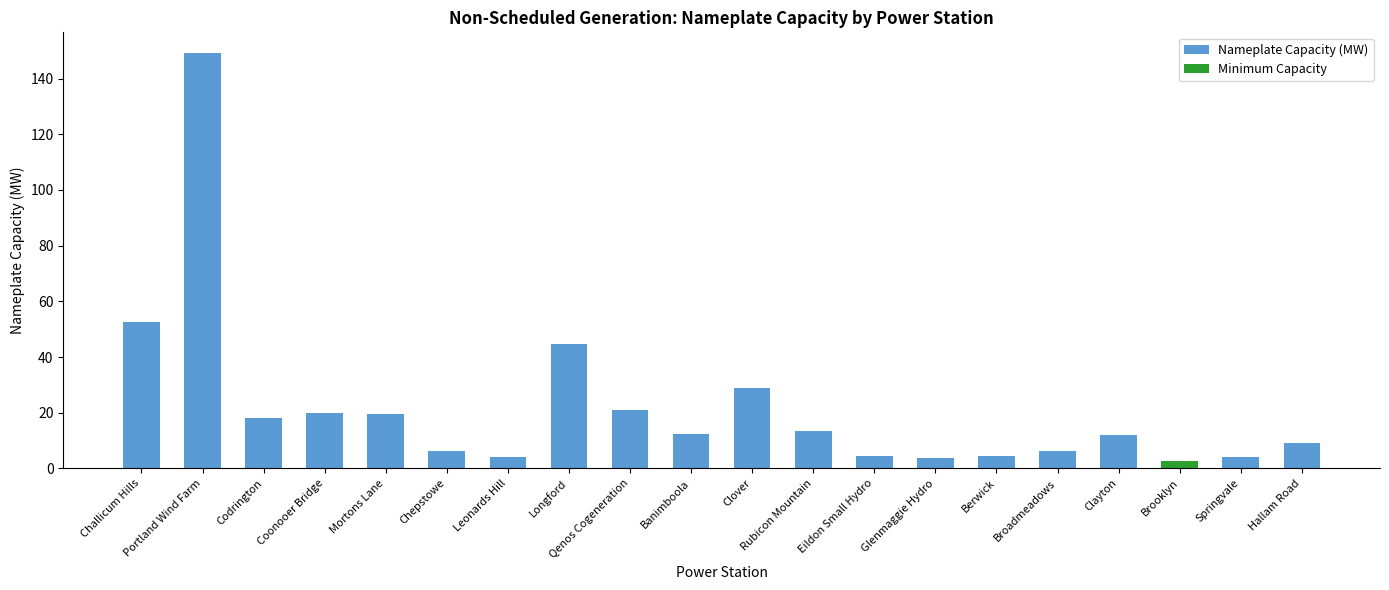

The chart shows a value of 4.1 at Leonards Hill. True or false?

True